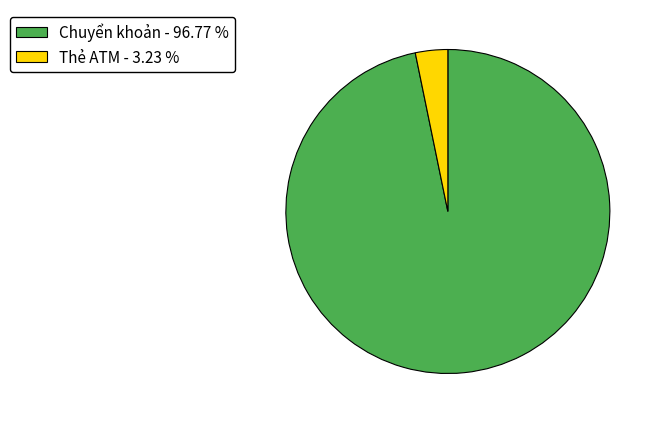

Count the number of slices in the pie.

2